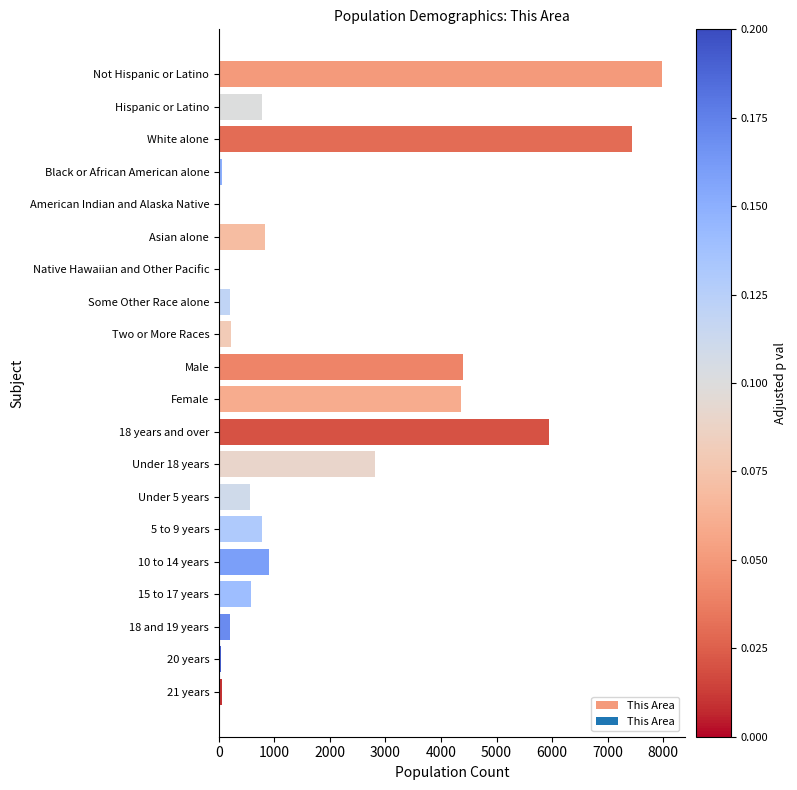

What is the change in value from Asian alone to 15 to 17 years?

-244